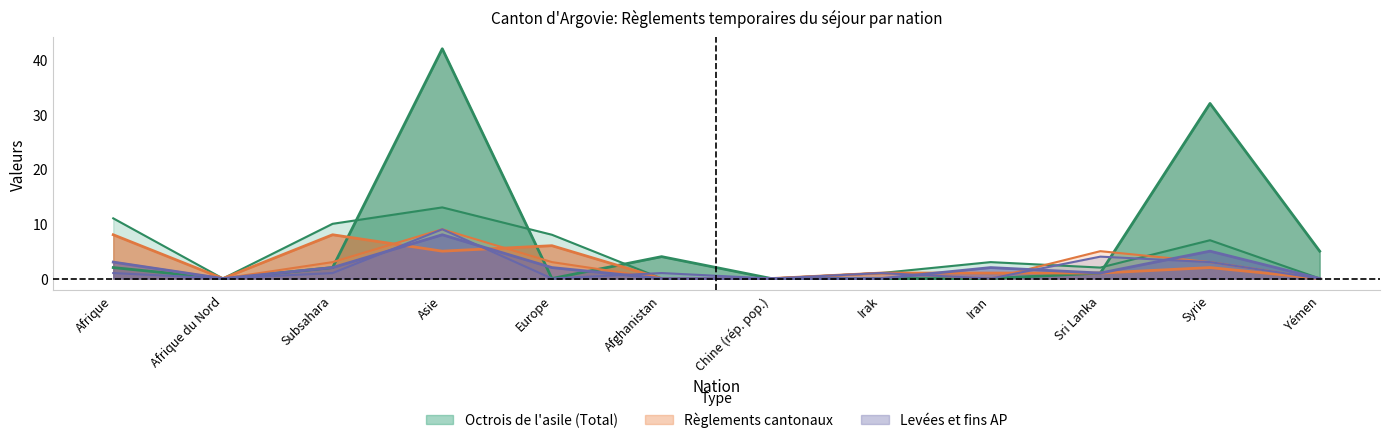

What is the maximum value for Levées et fins AP (Total)?

9